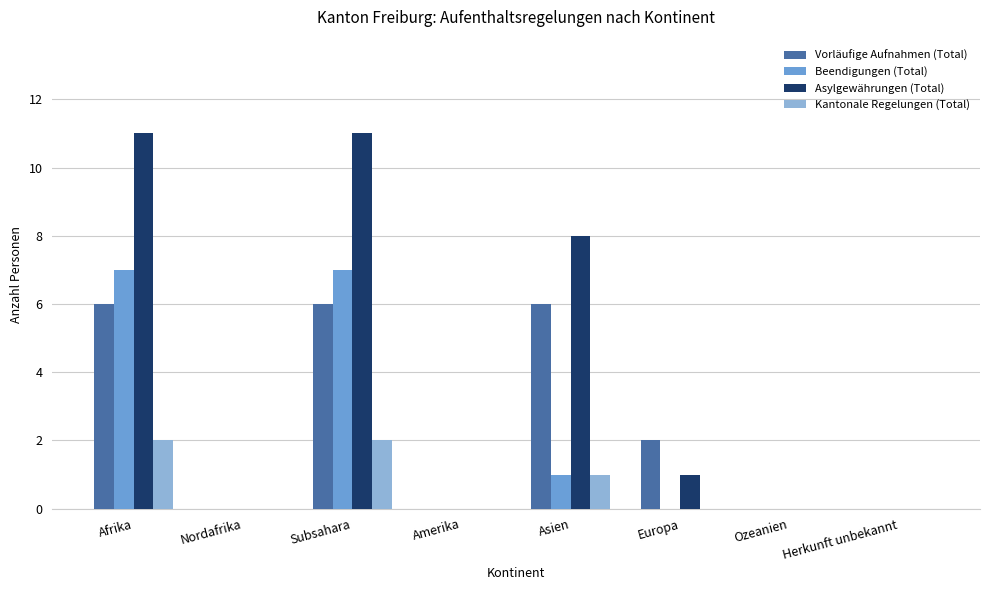

What is the sum of all Asylgewährungen (Total) values?

31